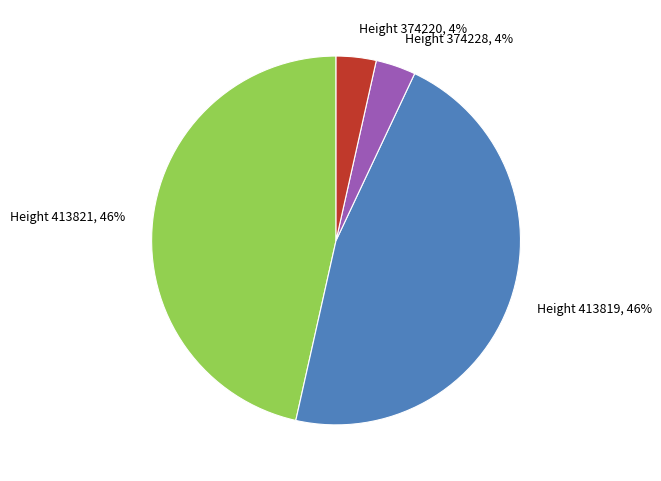

Which has a higher value, Height 413819 or Height 374220?

Height 413819